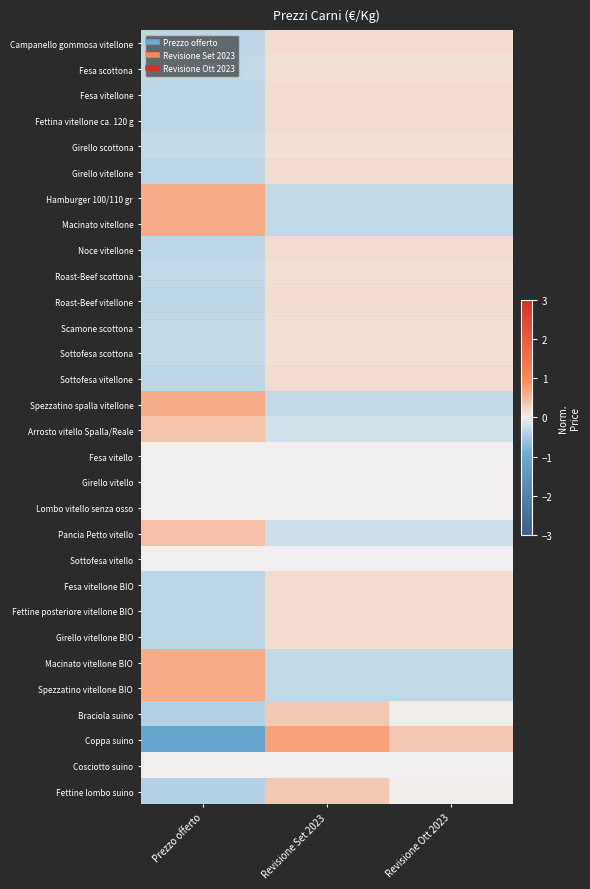

At which category does the chart reach its minimum across all series?

Prezzo offerto